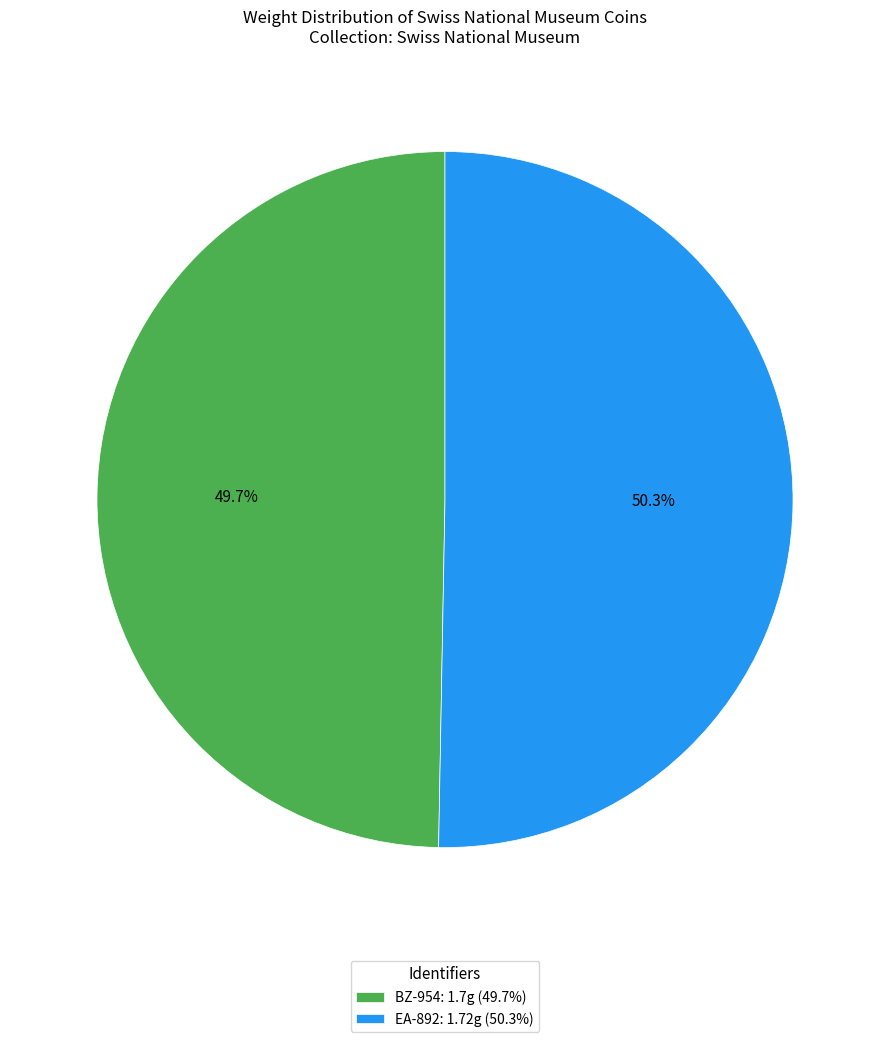

Do EA-892 and BZ-954 together represent more than half of the pie?

Yes